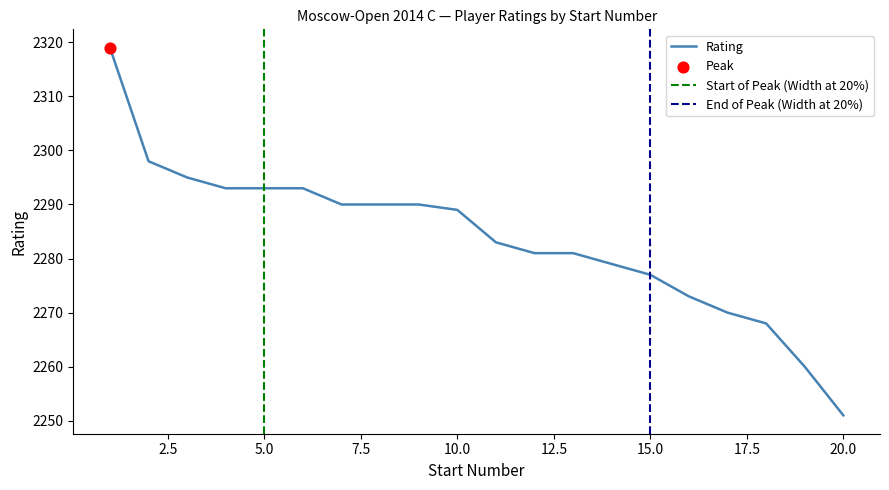

What is the ratio of the value at 1 to the value at 7?

1.0